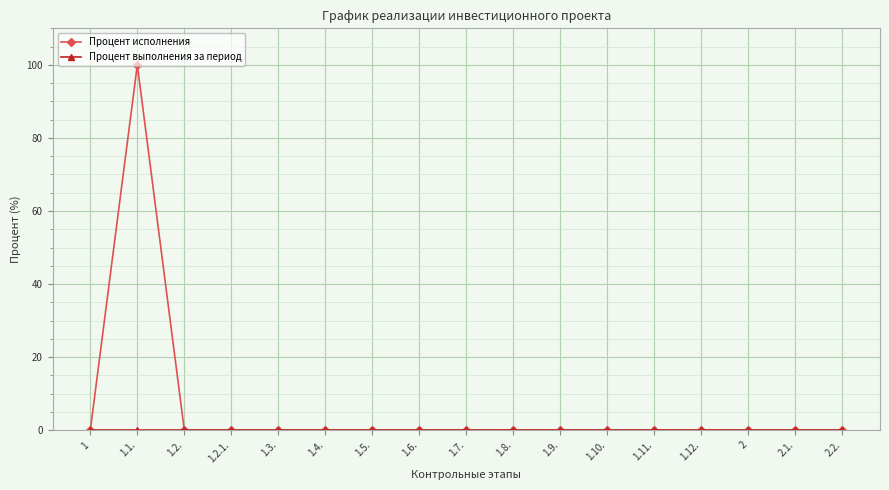

Is this an area chart (filled region under the line)?

No